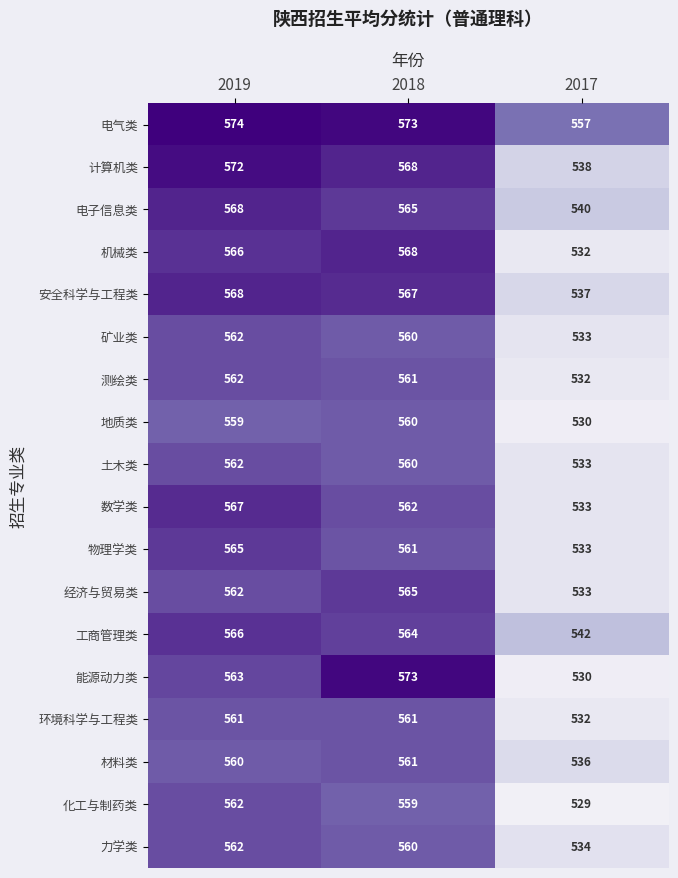

What is the difference between the maximum and minimum values in the 矿业类 series?

29